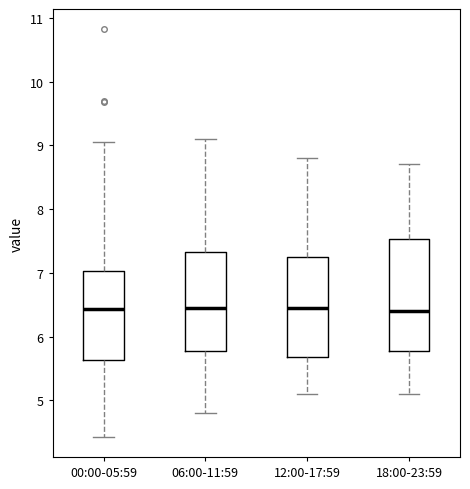

Where is the lower edge of the box for 18:00-23:59 on the y-axis? The values are not printed on the chart, so give them approximately, as read against the axis.

5.8